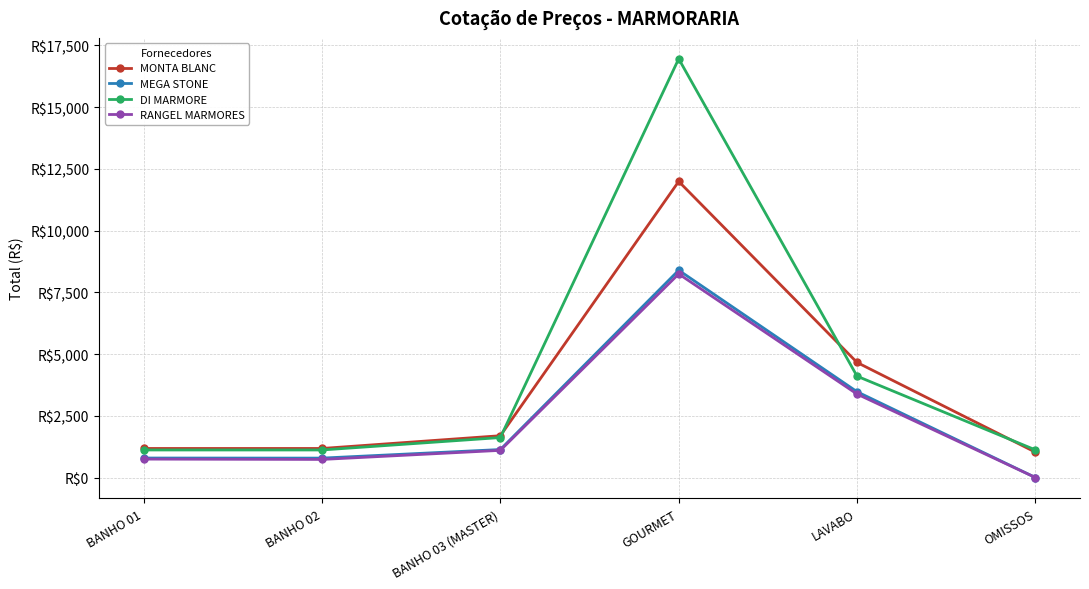

How many interior local valleys does the RANGEL MARMORES series have?

1